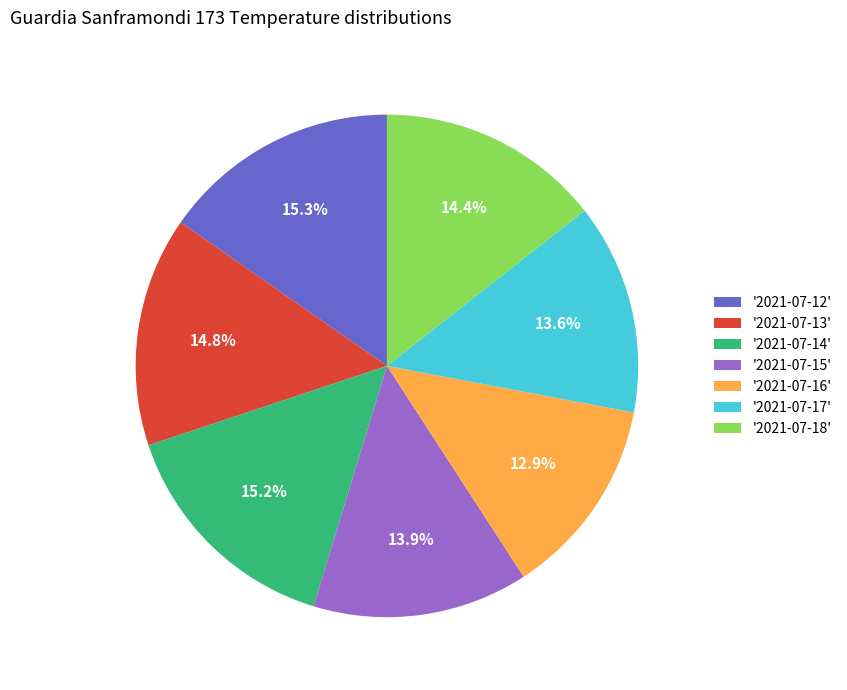

Which slice is the smallest?

'2021-07-16'